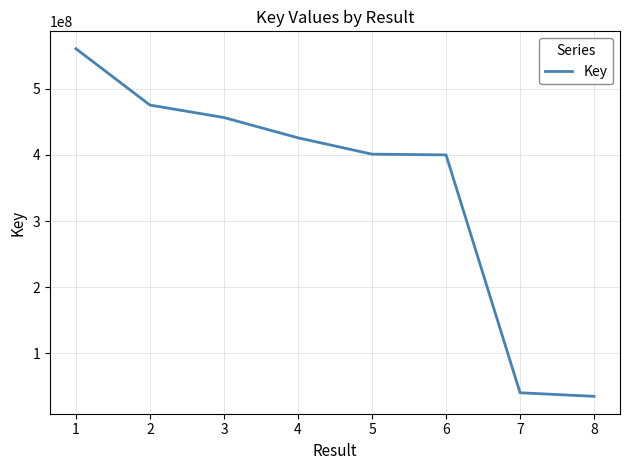

True or false: the data shows 400091051 at 6.

True